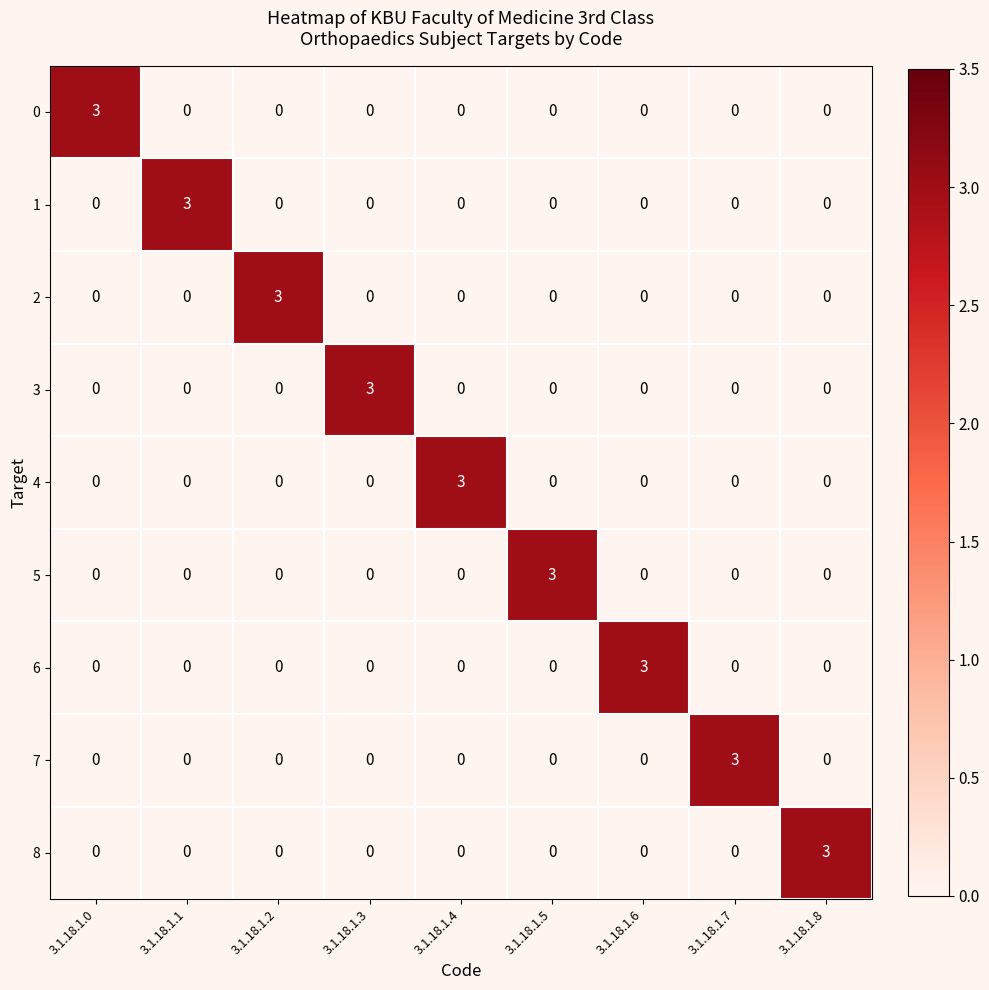

How many 0 values are between 0 and 1?

8